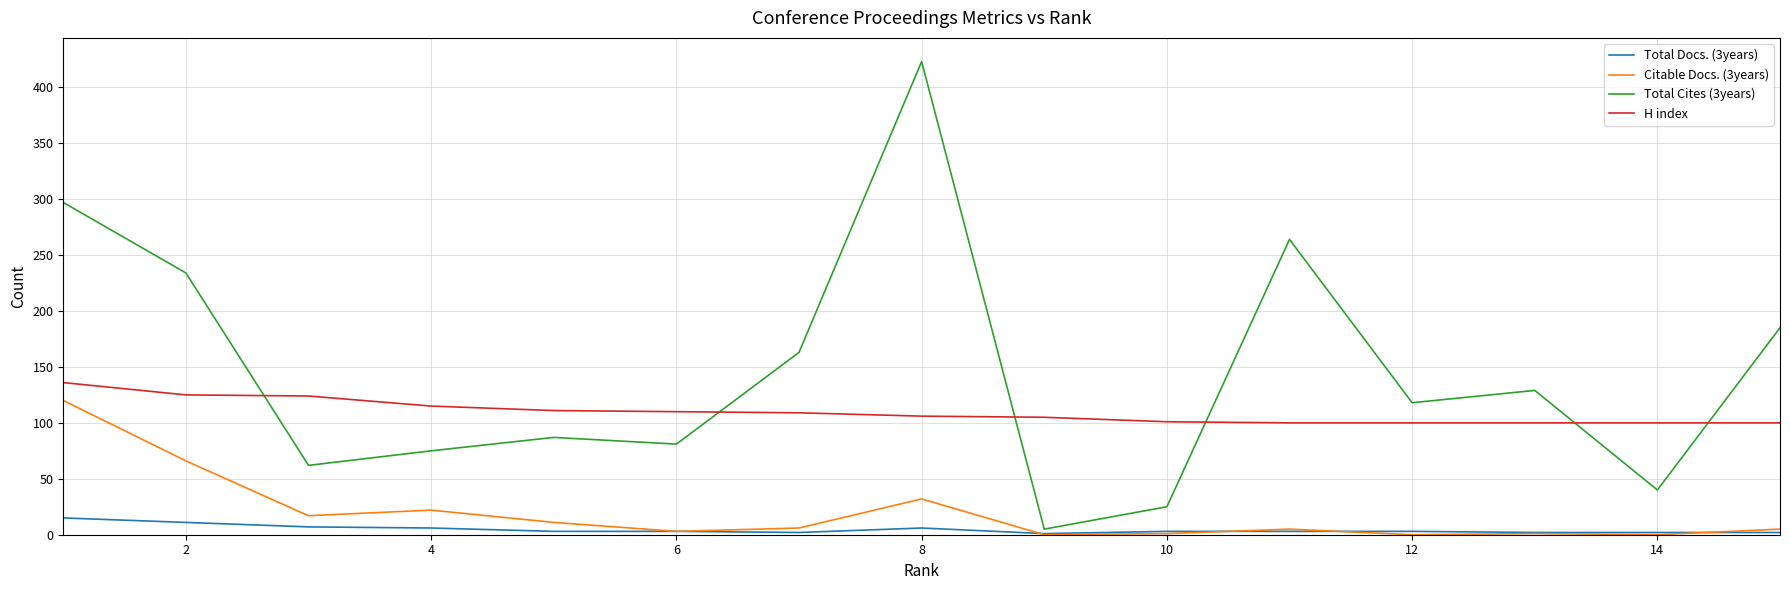

Which series has the largest total across all categories?

Total Cites (3years)